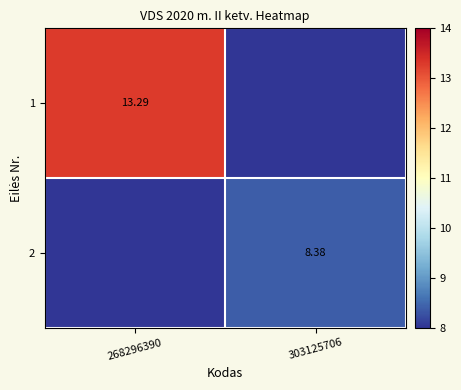

How many values in the 1 series are below 13?

1